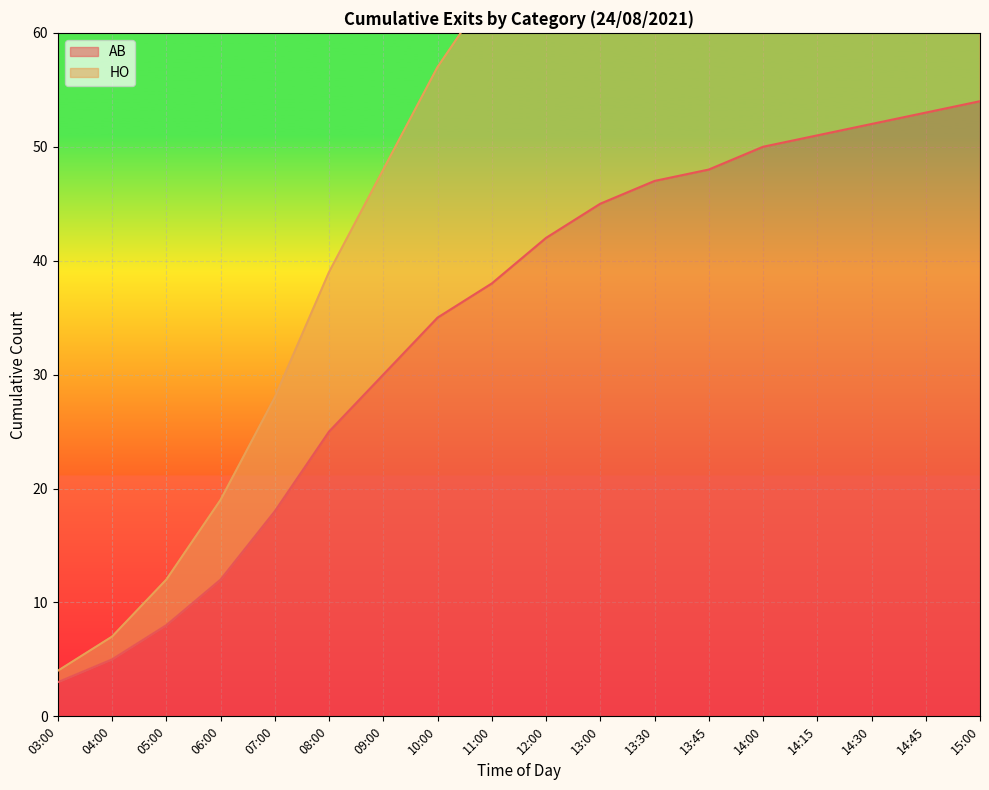

What is the label of the 16th point from the right?

05:00